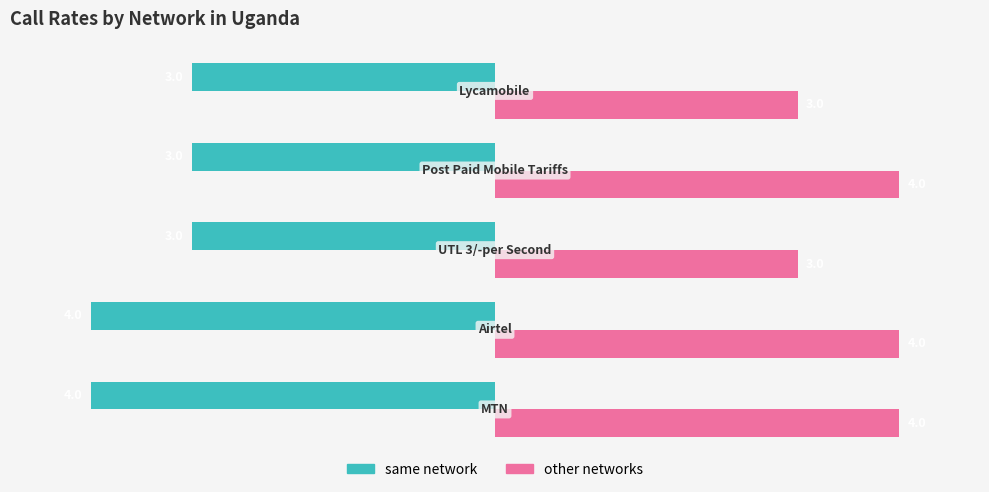

Which series has the largest total across all categories?

other networks